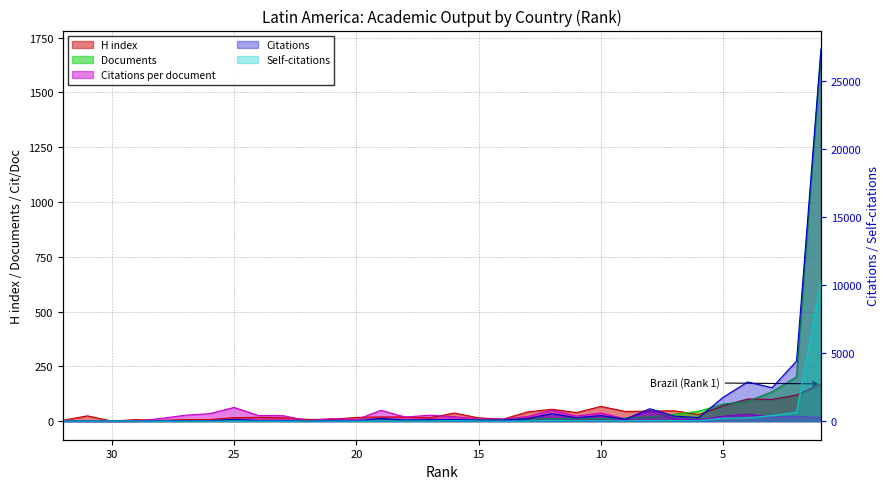

Between which two adjacent categories do Citations per document and Self-citations first intersect?

17 and 16